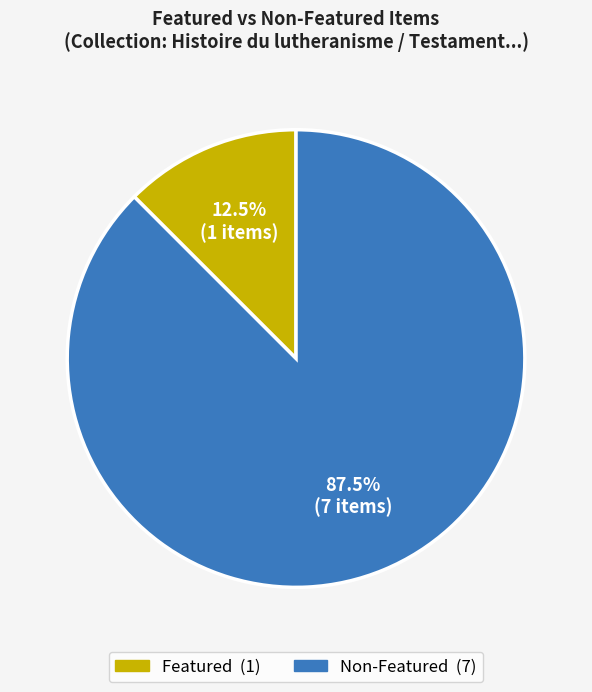

Is there any slice that represents more than half of the pie?

Yes